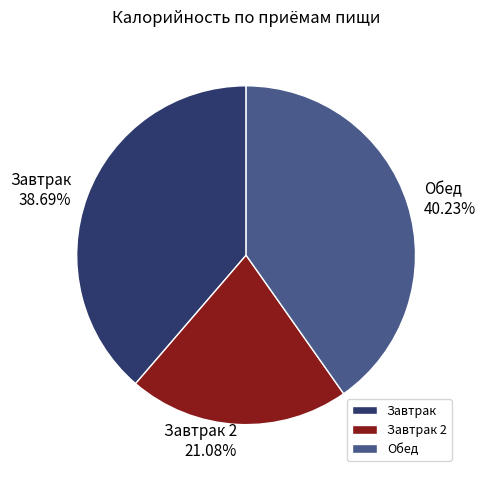

Is it true that Завтрак is 33% of the pie?

False